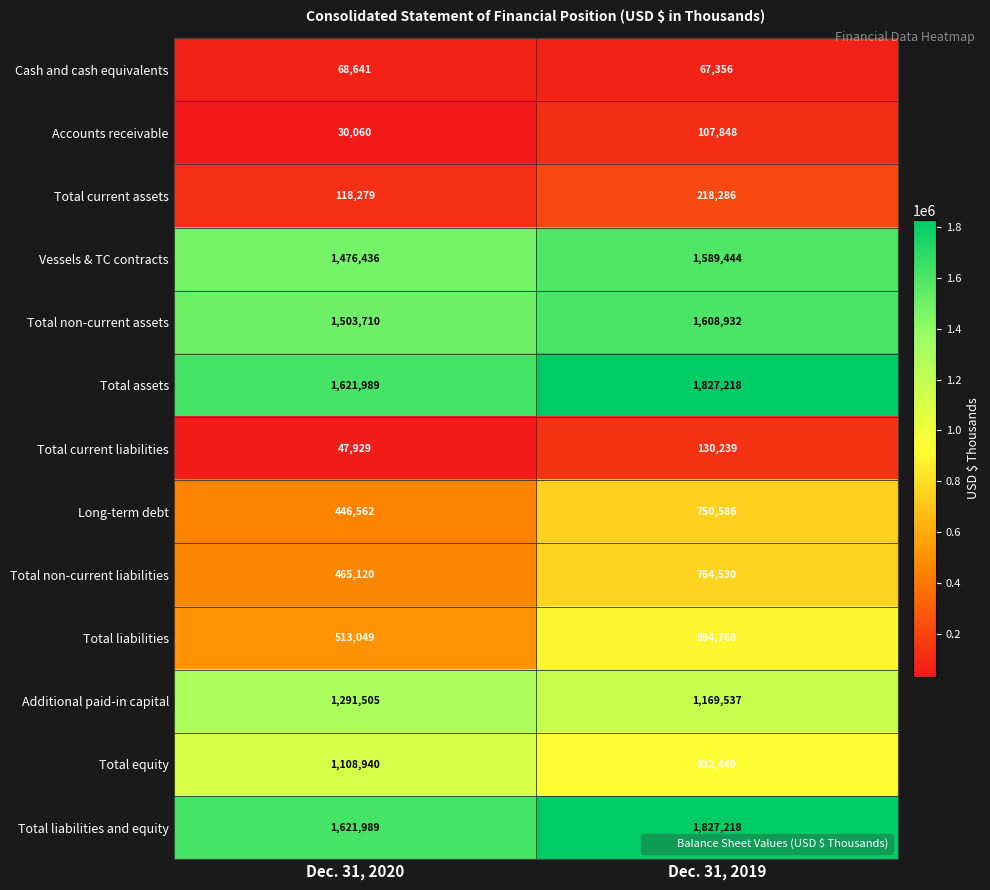

What is the average value of the Total assets series?

1724604